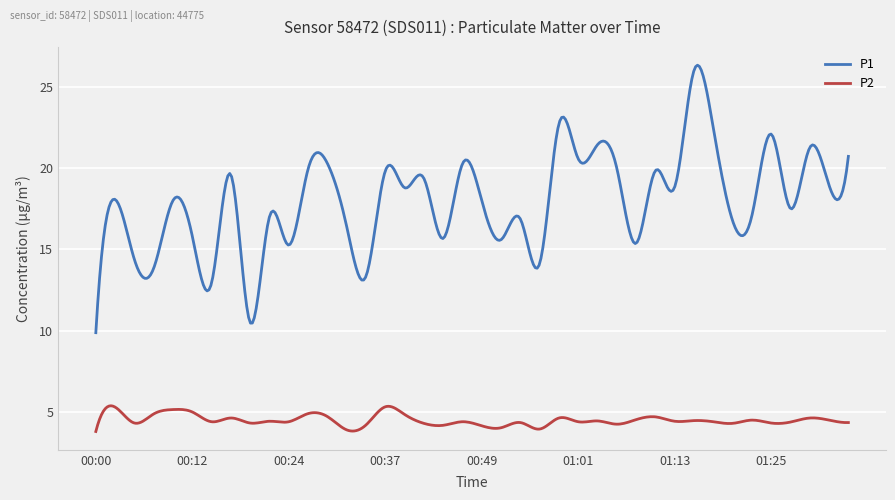

Which series has the largest total across all categories?

P1